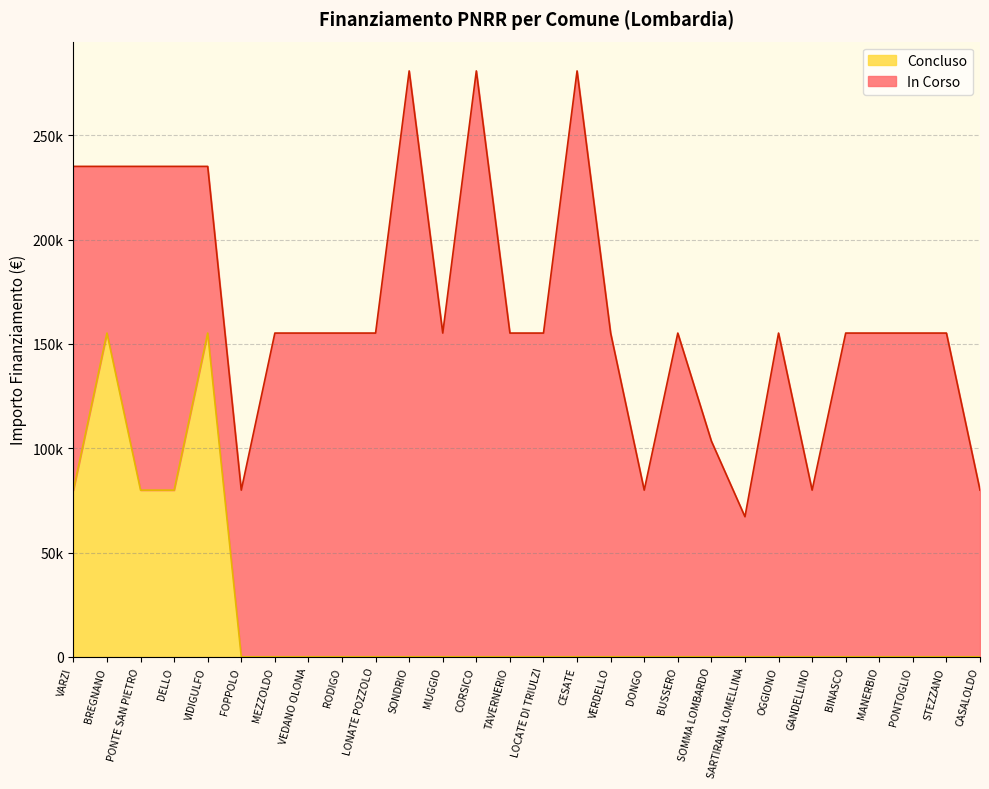

Reading left to right, list all the values displayed in this chart.

79922	155234	79922	79922	155234	0	0	0	0	0	0	0	0	0	0	0	0	0	0	0	0	0	0	0	0	0	0	0